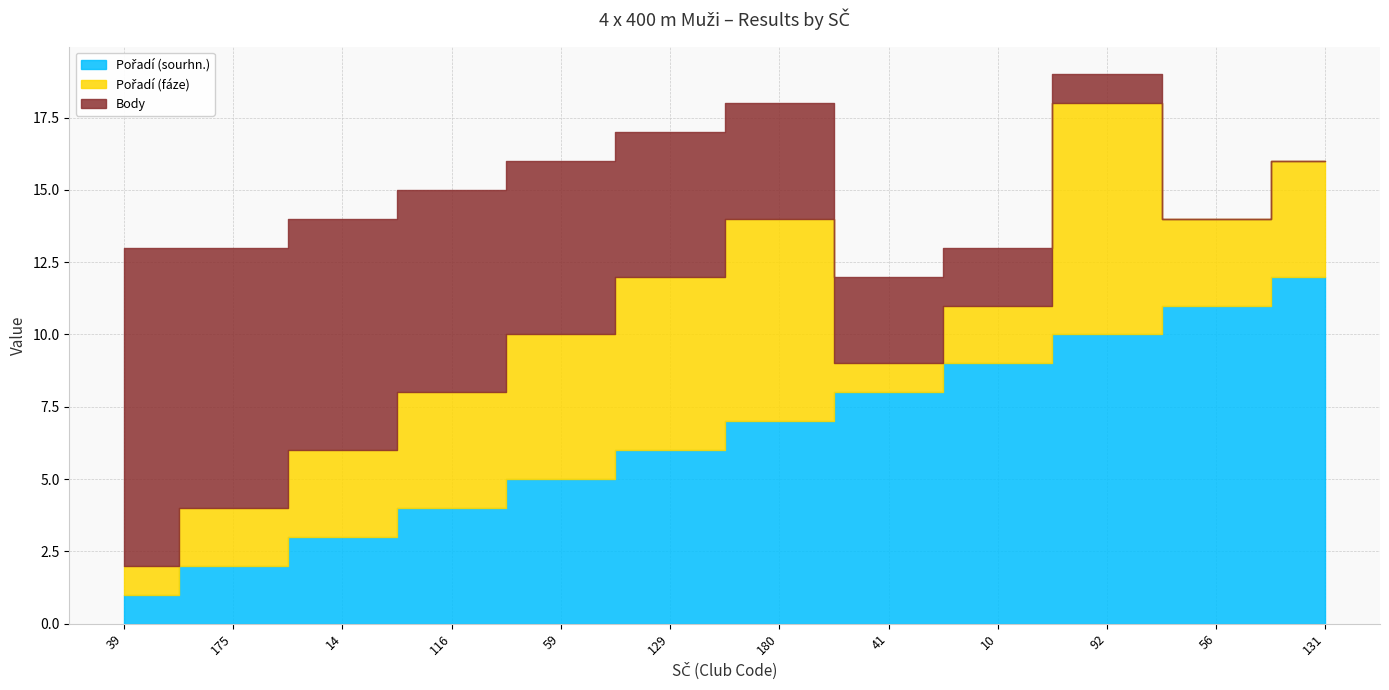

What is the average value of the Pořadí (fáze) series?

4